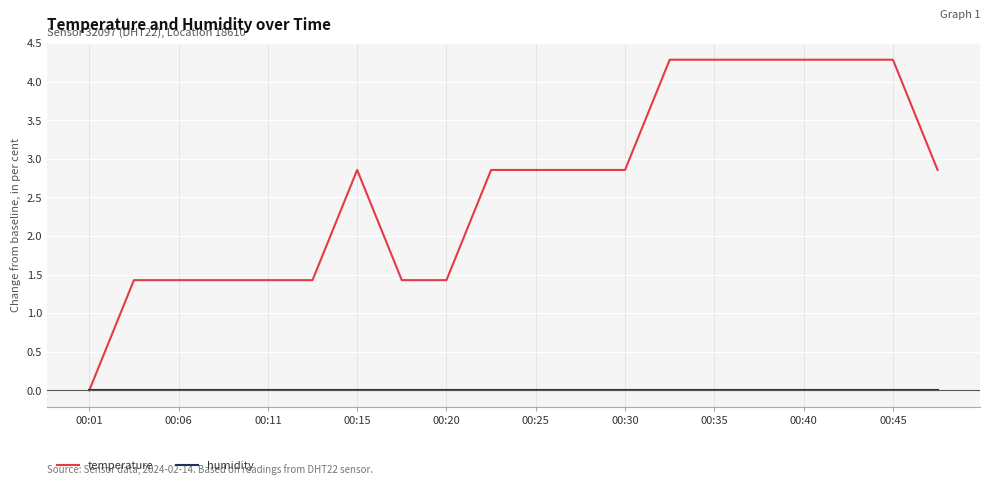

What is the maximum value for temperature?

4.3